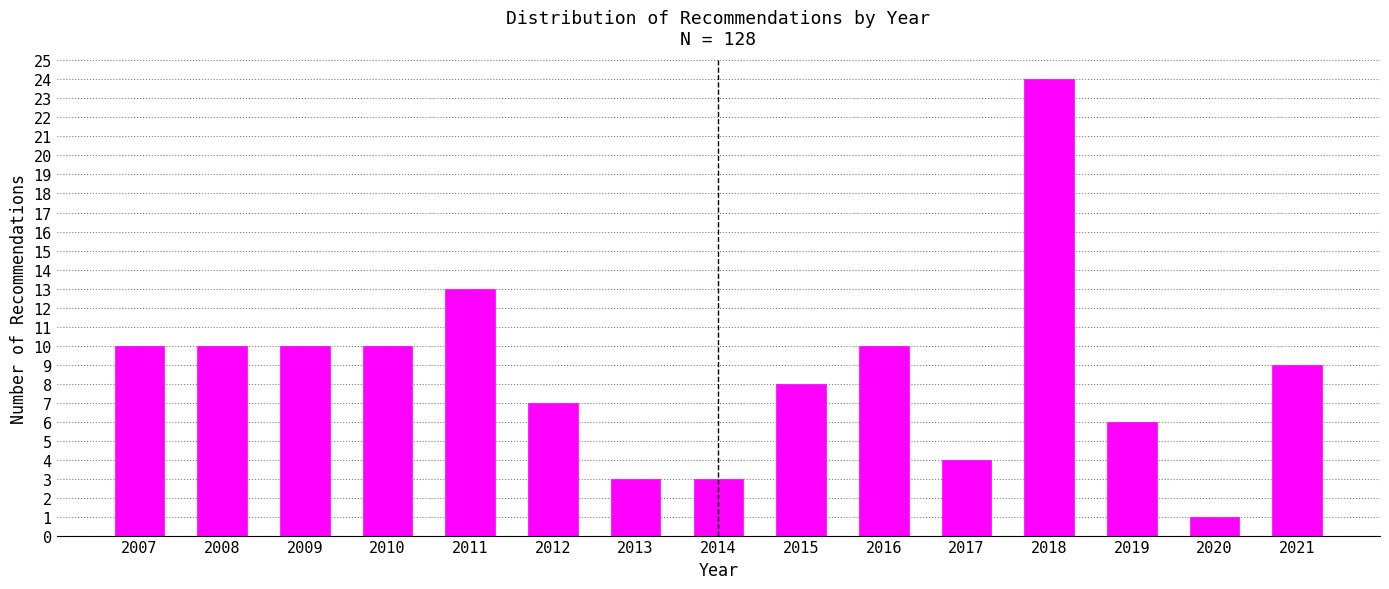

Reading left to right, list all the values displayed in this chart.

10	10	10	10	13	7	3	3	8	10	4	24	6	1	9